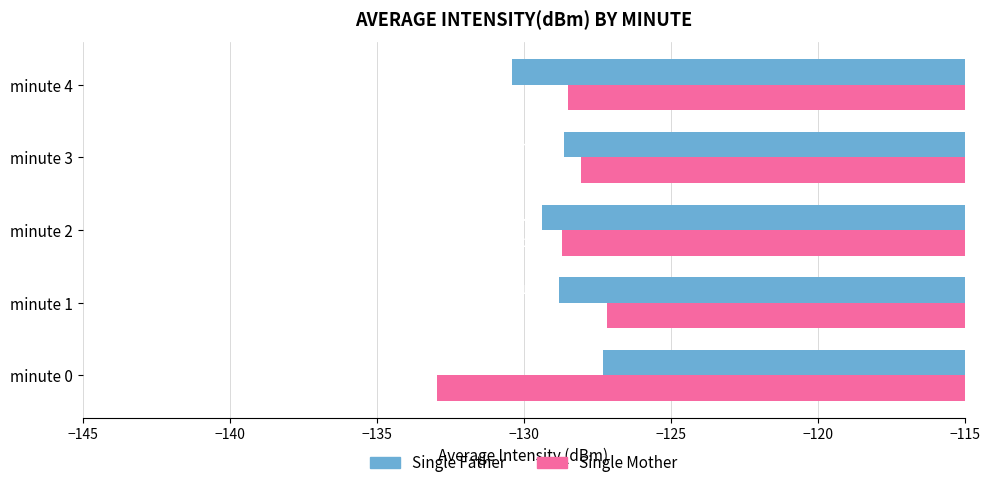

What is the difference between the maximum and second lowest values in the Single Father series?

2.1